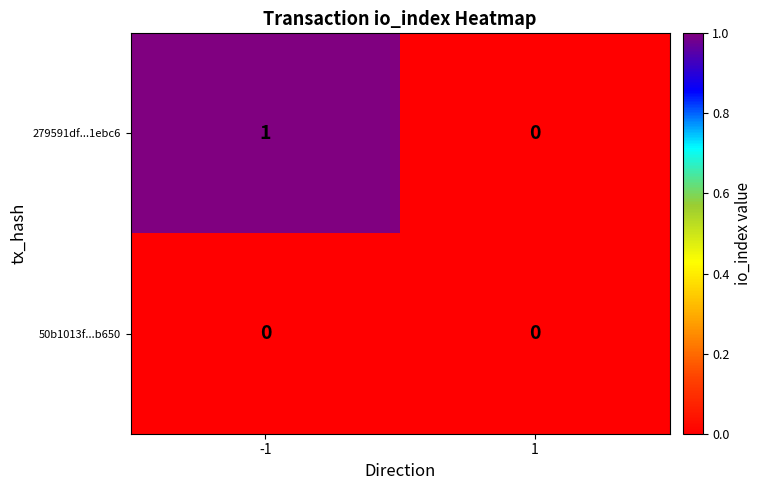

List the labels in order of 279591df...1ebc6 value, smallest first.

1, -1